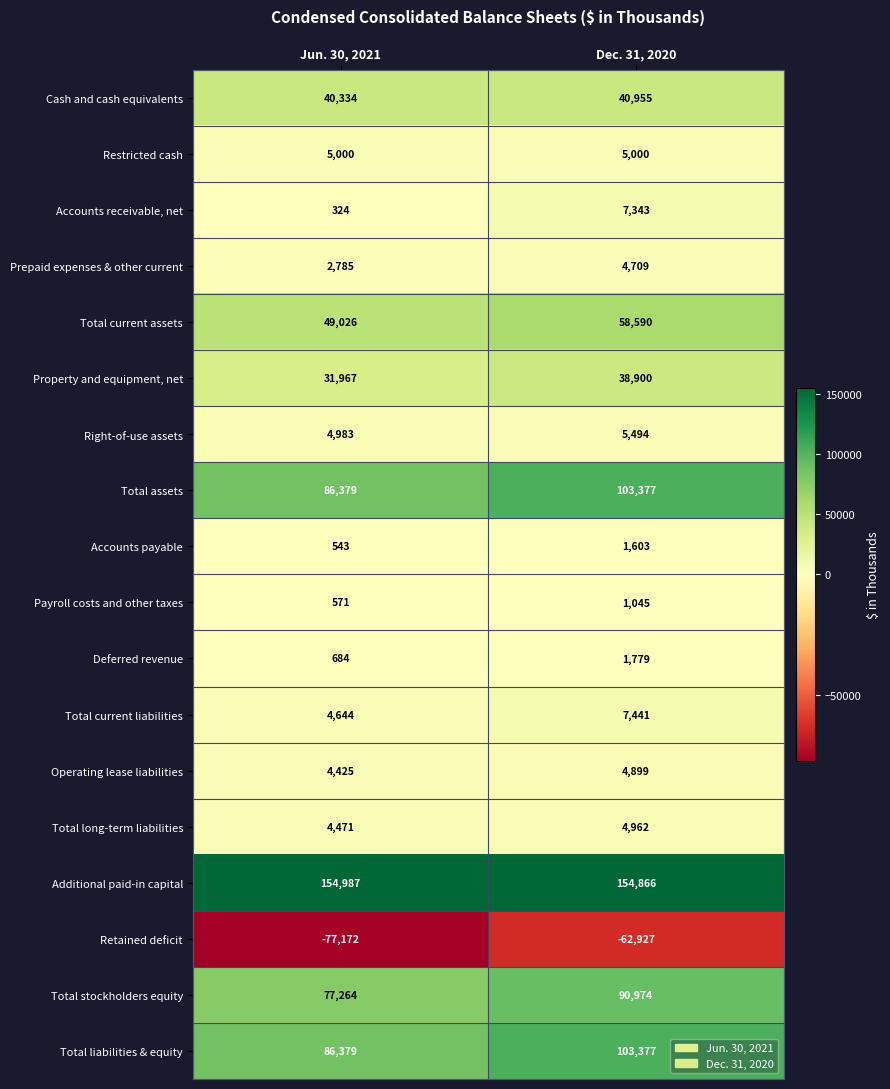

The value of Total long-term liabilities at Jun. 30, 2021 is 4471. True or false?

True